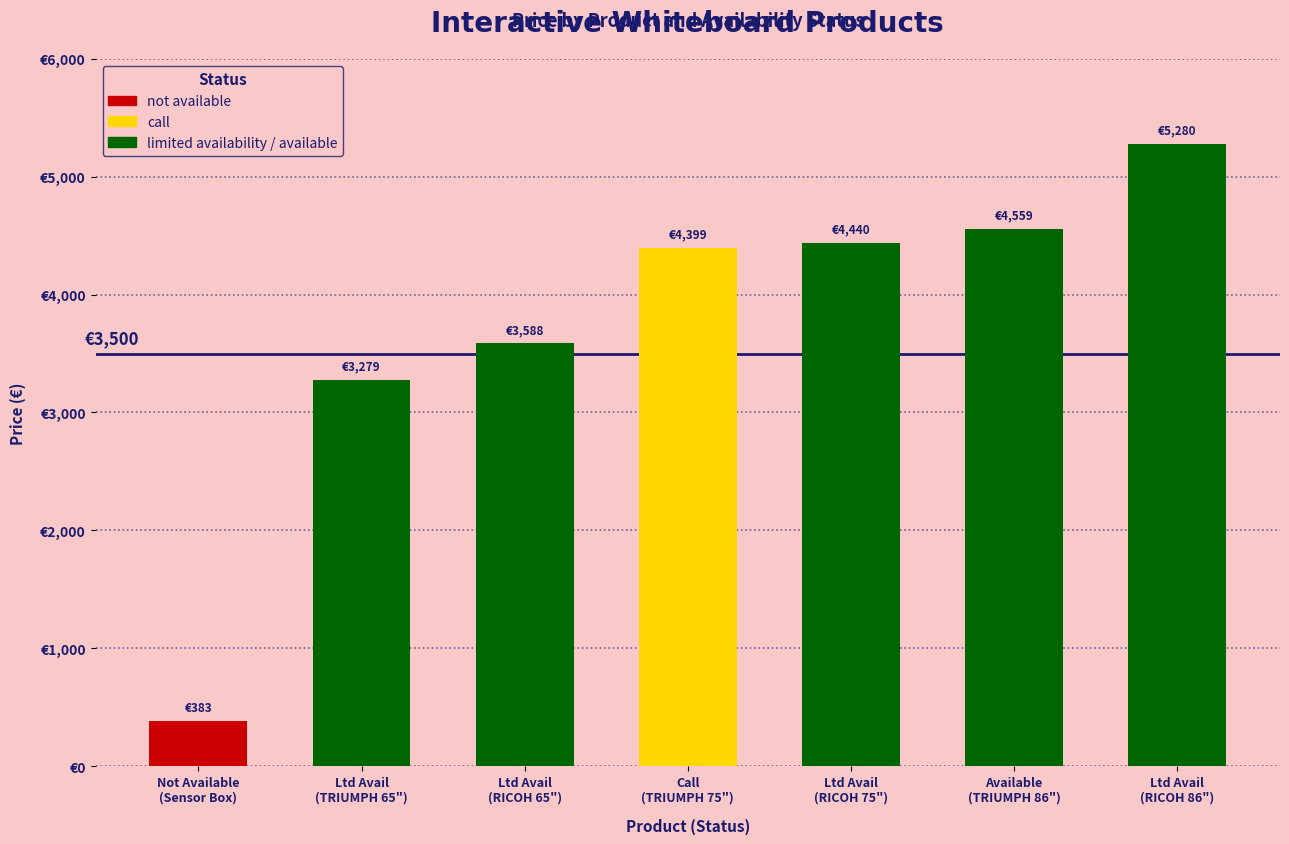

Which has a higher value, Ltd Avail
(RICOH 86") or Available
(TRIUMPH 86")?

Ltd Avail
(RICOH 86")